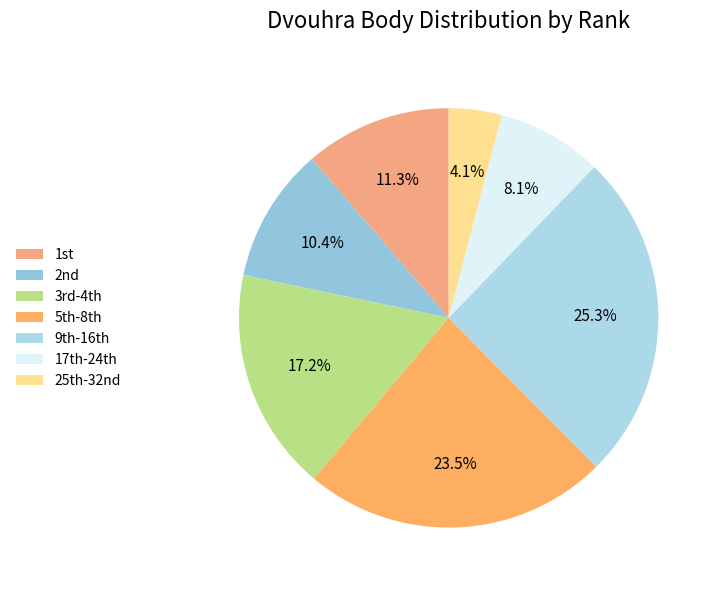

Is there any slice that represents more than half of the pie?

No